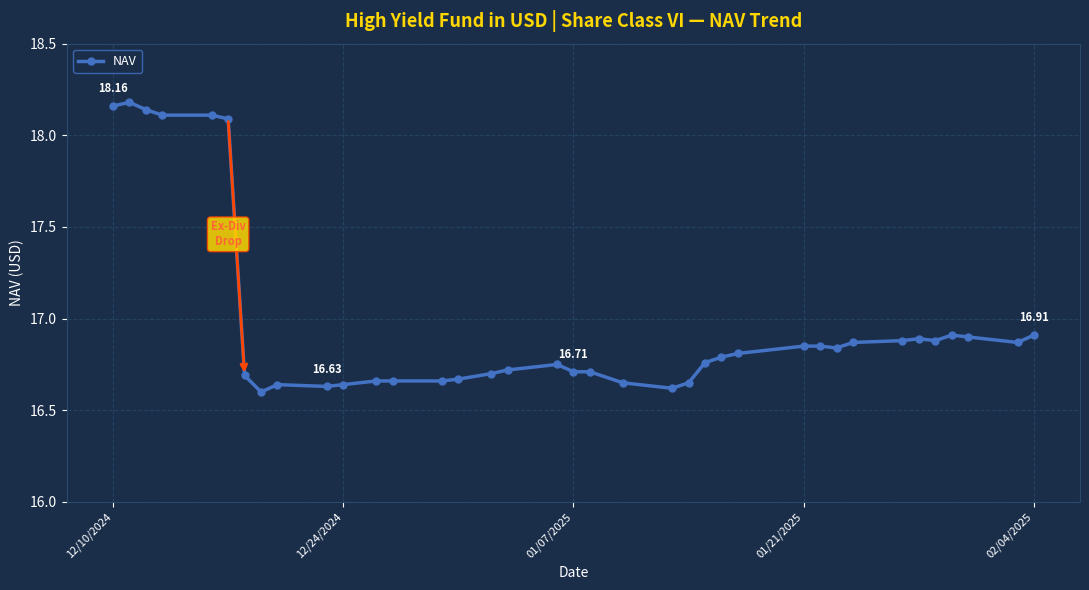

What is the sum of all values?

628.2